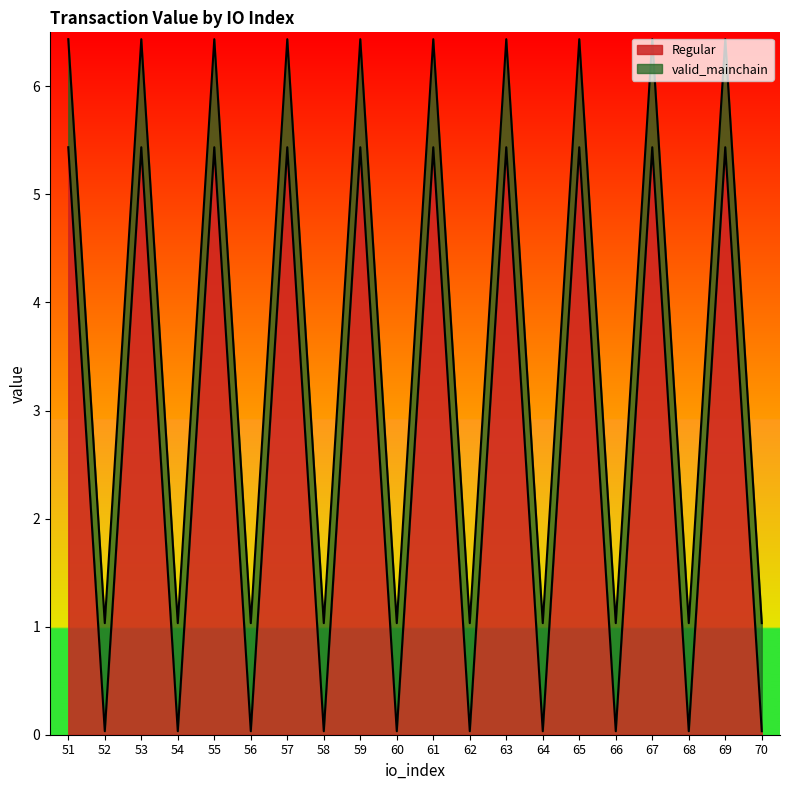

Which label corresponds to the largest value in the chart?

51